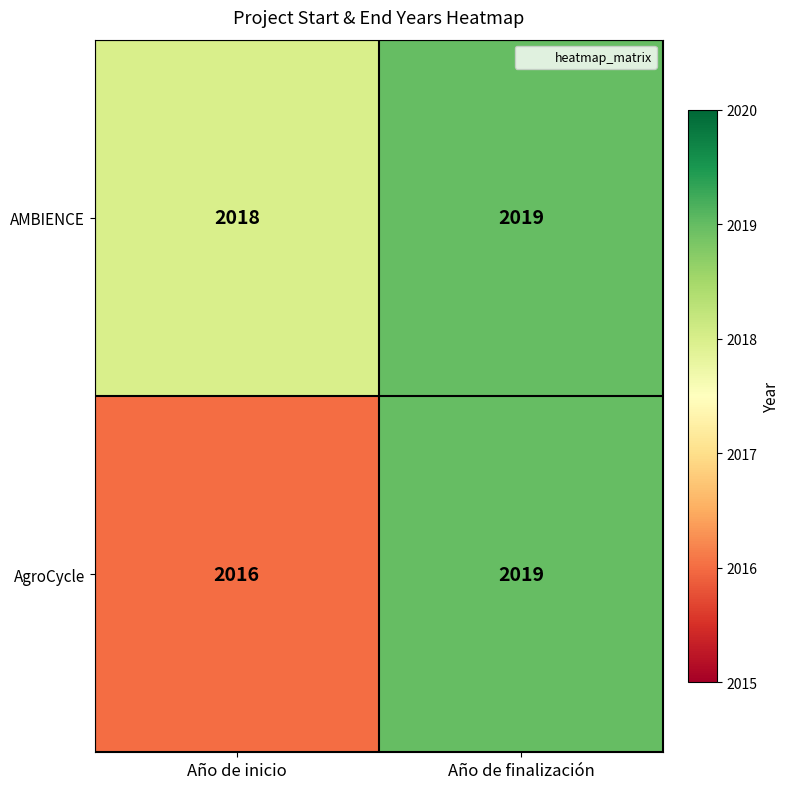

Between Año de inicio and Año de finalización, which series saw the biggest shift?

AgroCycle